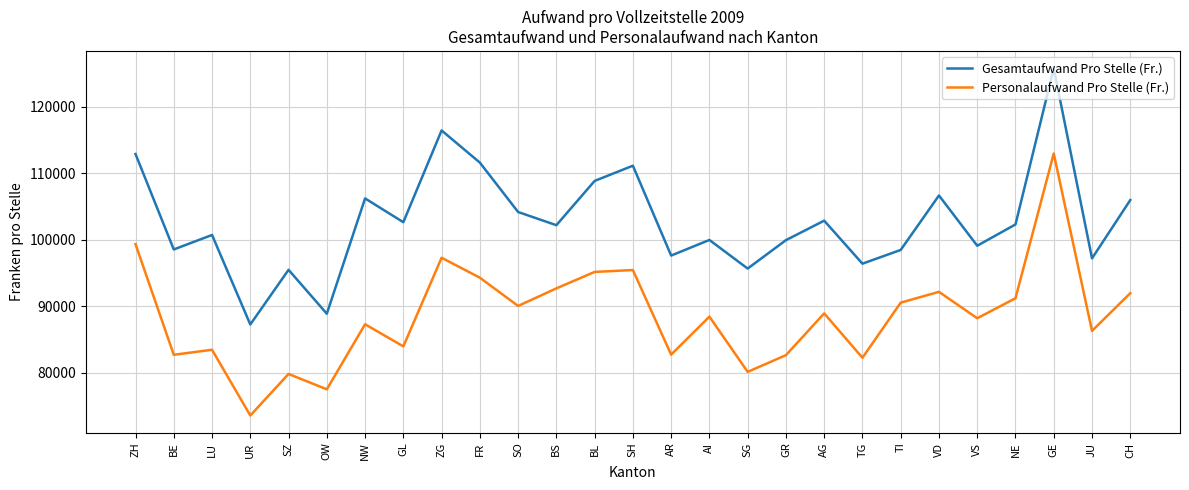

What is the difference between the maximum and minimum values in the Personalaufwand Pro Stelle (Fr.) series?

39381